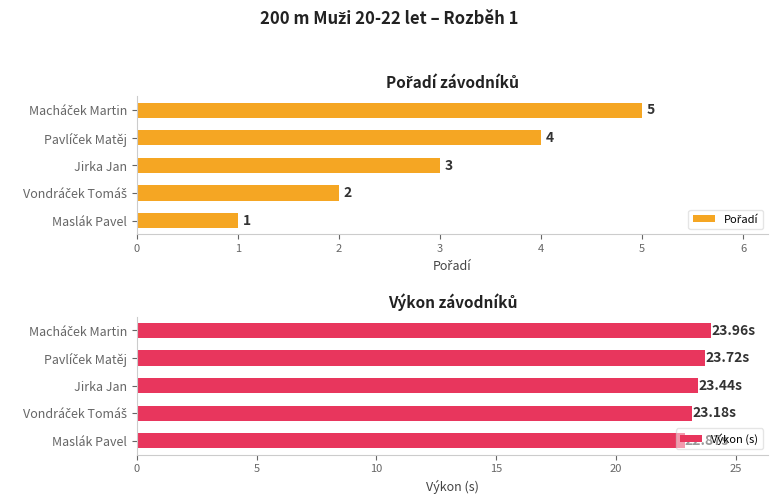

Does the chart contain stacked bars?

No